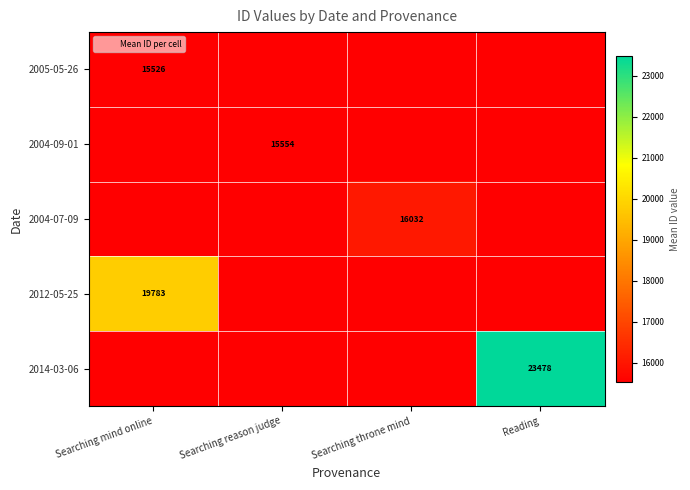

Which category has the lowest value in the 2012-05-25 series?

Searching reason judge